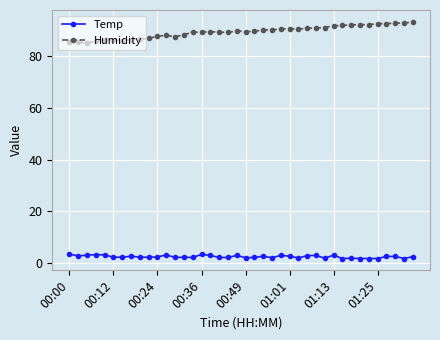

True or false: Temp and Humidity intersect in this chart.

False